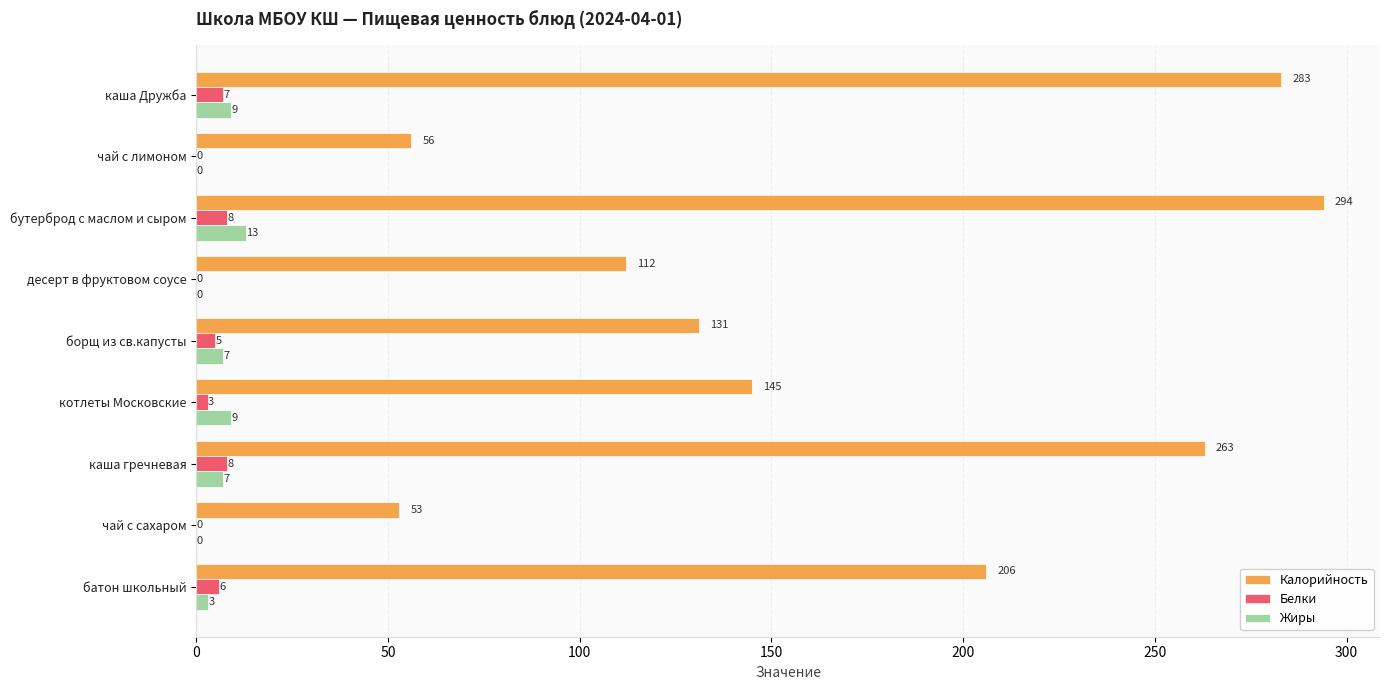

Is it true that Белки equals 0 at чай с лимоном?

True